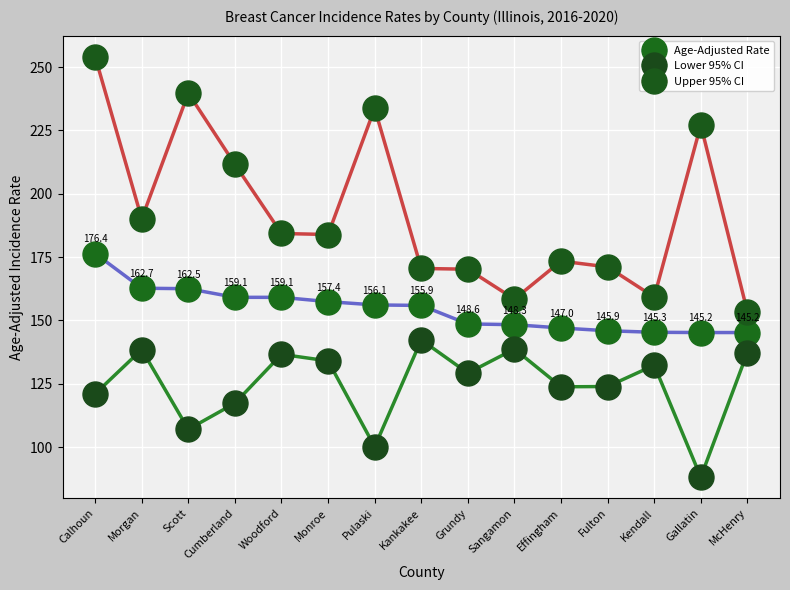

Between Woodford and Sangamon, which series saw the biggest shift?

Upper 95% CI